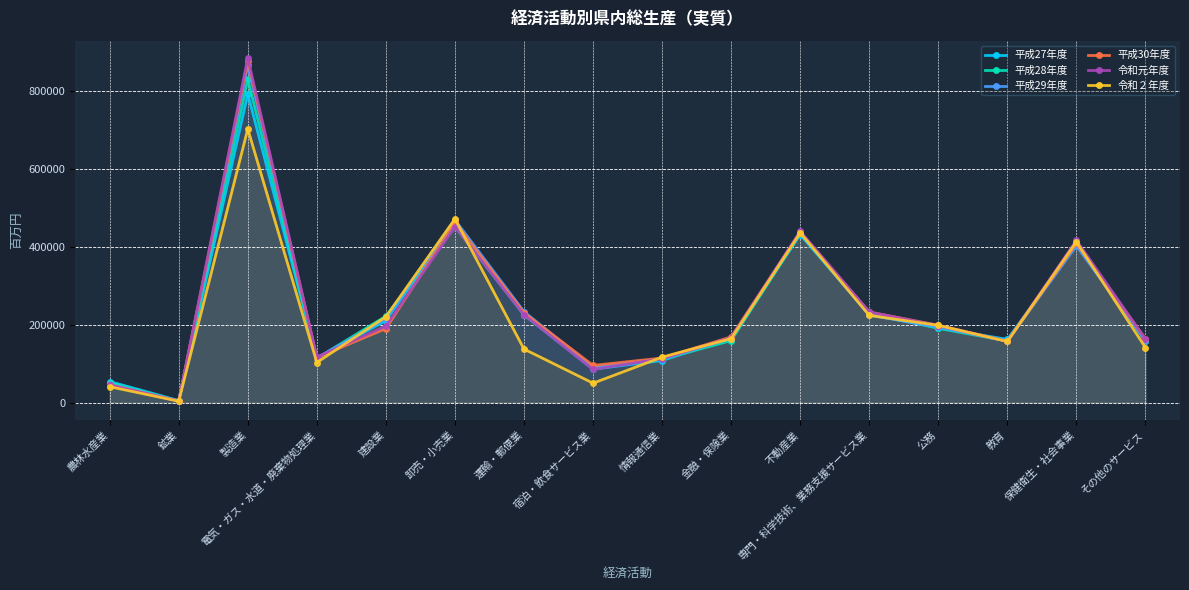

Where do 令和２年度 and 令和元年度 first cross each other?

電気・ガス・水道・廃棄物処理業 and 建設業